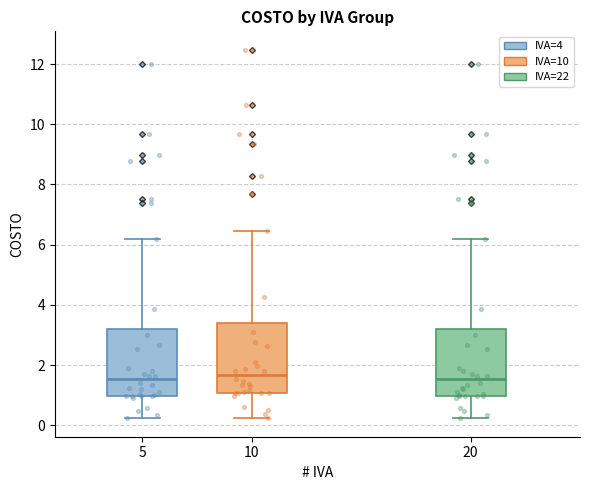

Reading left to right, read every box against the y-axis: the position of its median line, the range the box covers, and the ends of its whiskers. The values are not printed on the chart, so give them approximately, as read against the axis.

5: median 1.6, box 1.0 to 3.2, whiskers 0.2 to 6.2
10: median 1.6, box 1.0 to 3.4, whiskers 0.2 to 6.4
20: median 1.6, box 1.0 to 3.2, whiskers 0.2 to 6.2